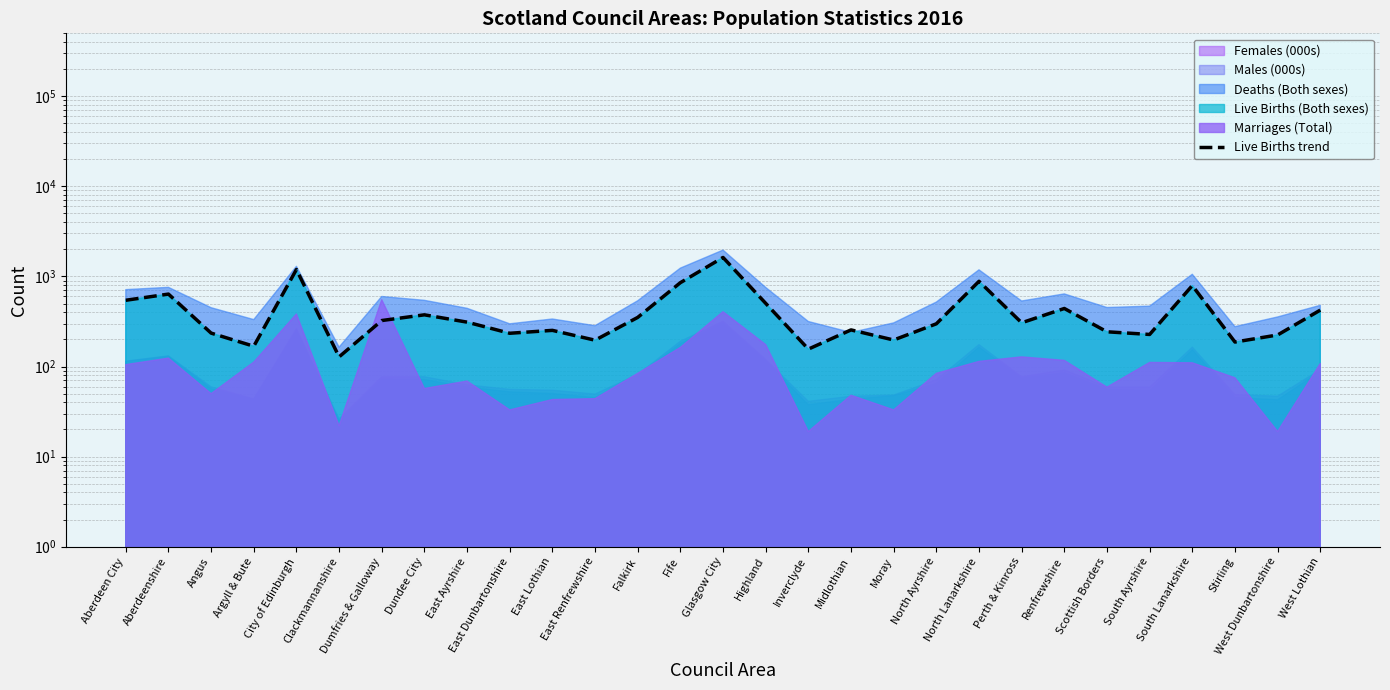

At which category does the data reach its first local peak?

Aberdeenshire